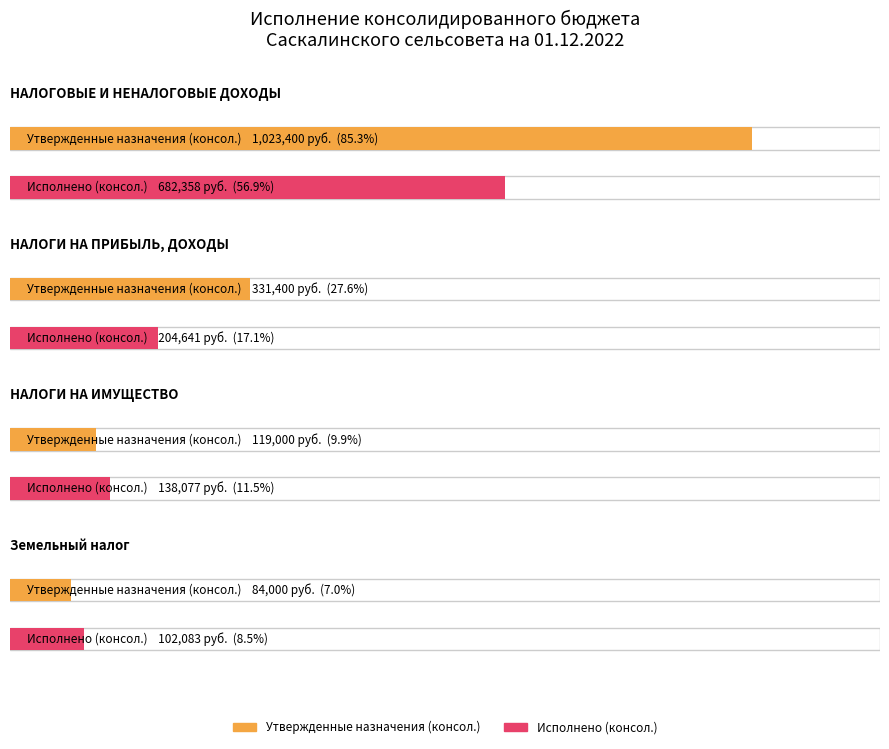

What is the label of the 1st bar from the right?

Земельный налог